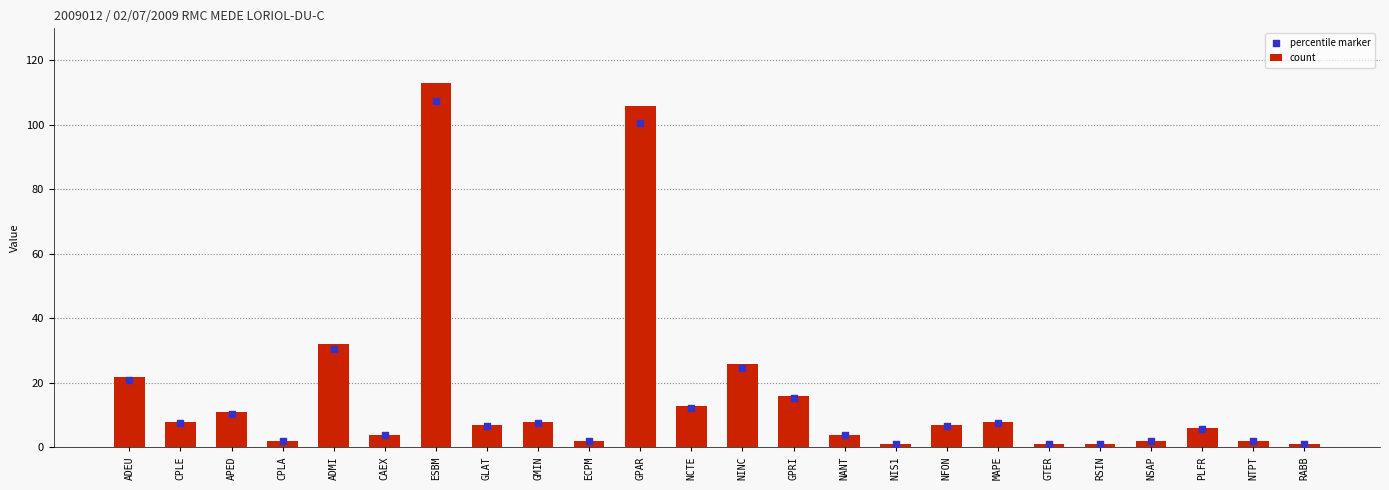

Which series reaches the maximum Y coordinate?

count